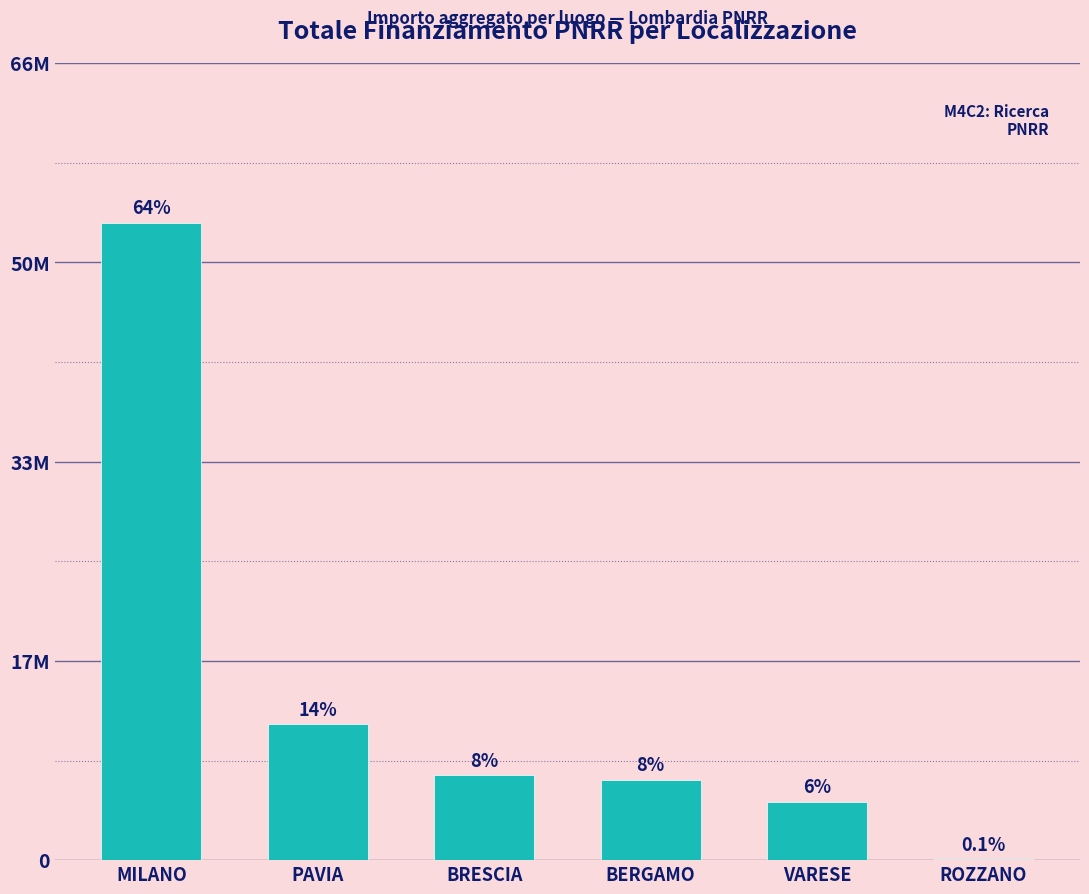

Are the bars horizontal?

No